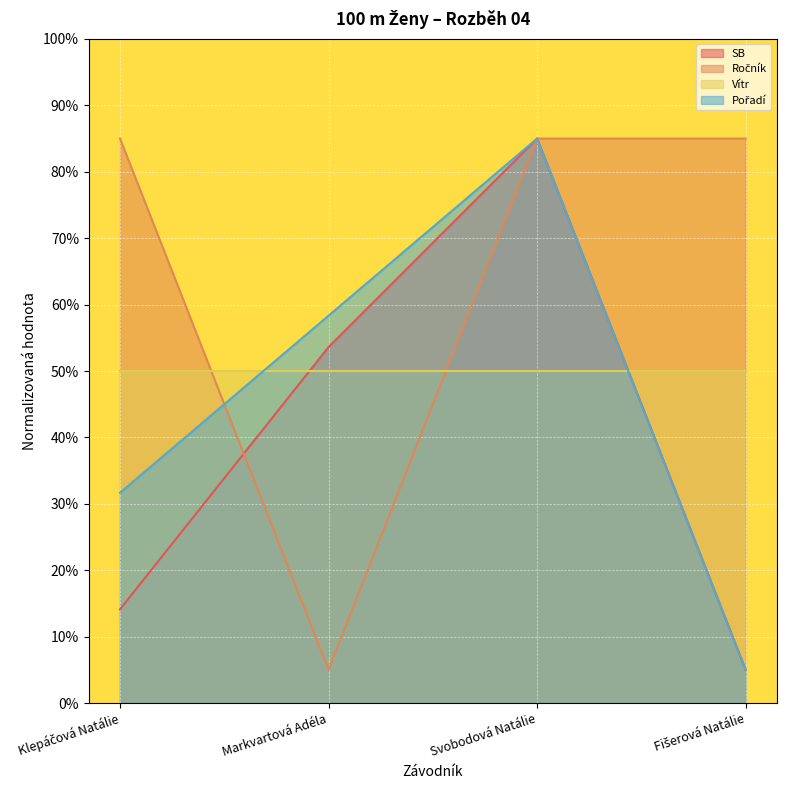

True or false: Pořadí and SB cross at least once.

False